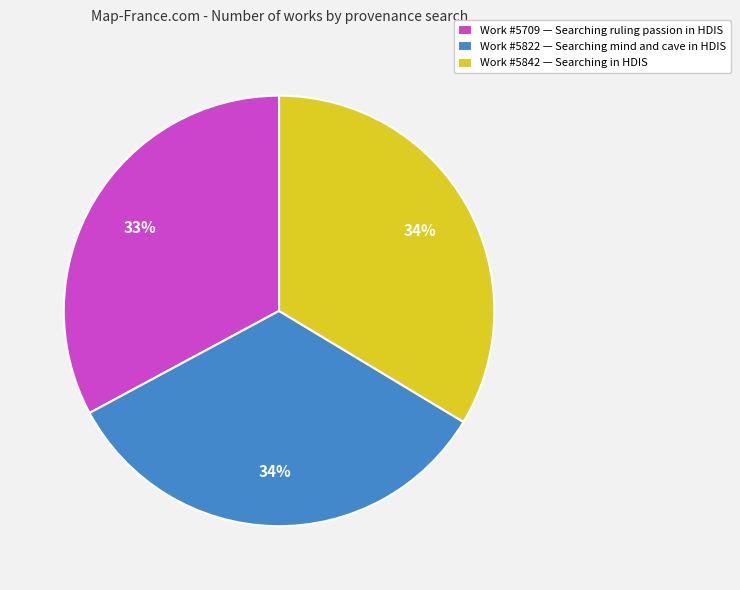

Approximately how many times larger is the value at Work #5842 — Searching in HDIS compared to Work #5822 — Searching mind and cave in HDIS?

1.0